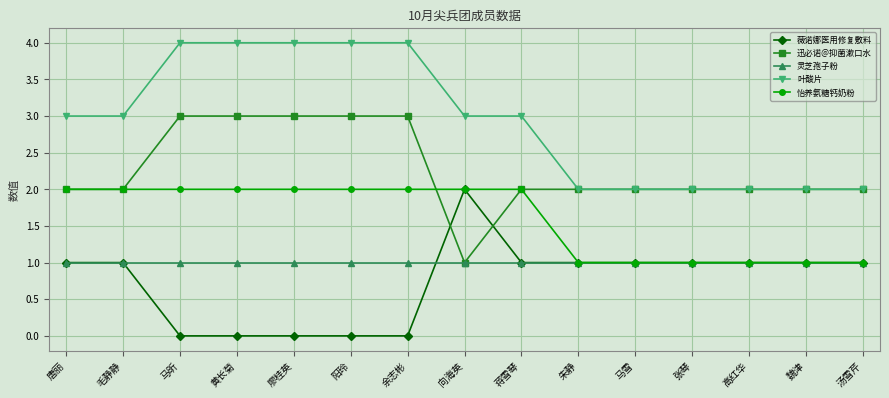

Read the 迅必诺@抑菌漱口水 value at 阳玲.

3